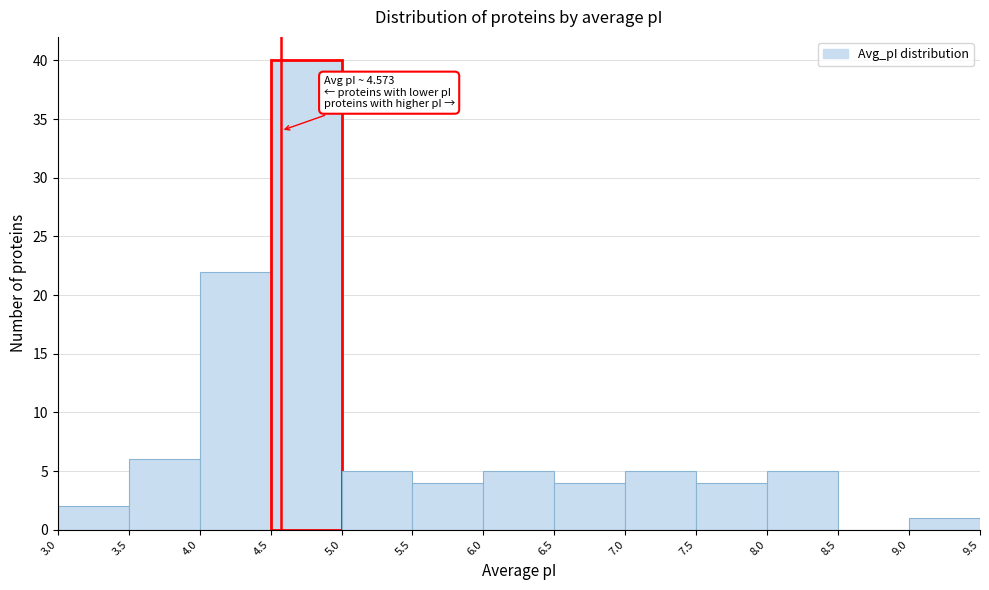

Which range on the x-axis has the tallest bar?

4.5 to 5.0